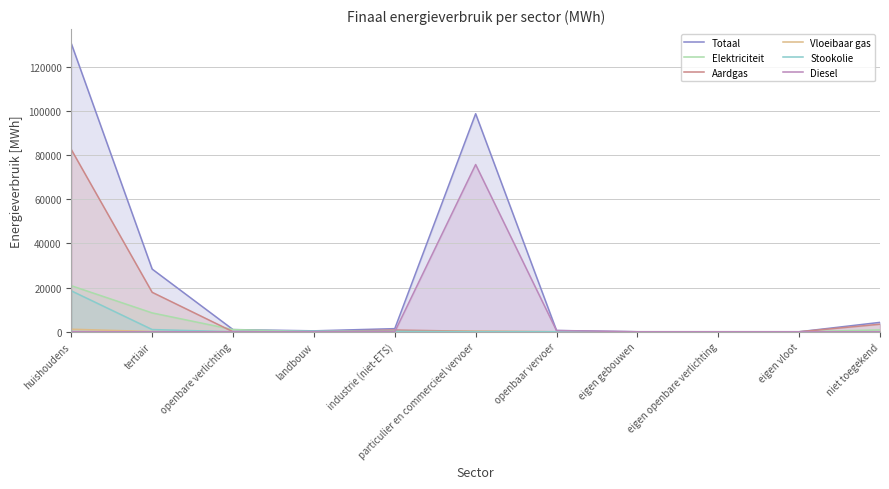

What is the difference between the Diesel values at particulier en commercieel vervoer and landbouw?

75712.6